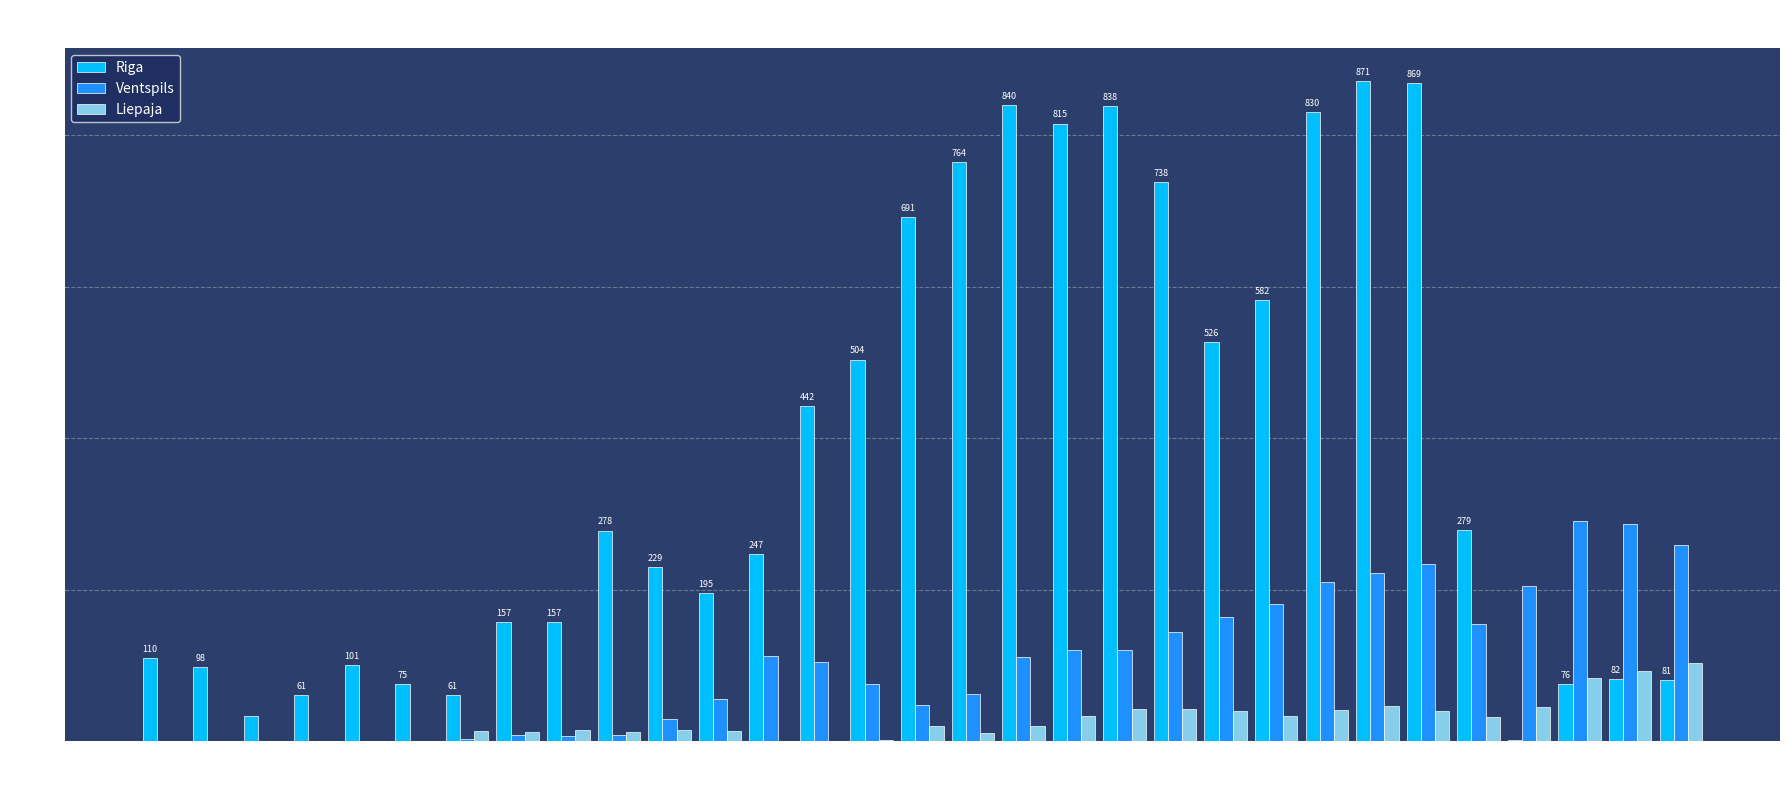

What is the sum of all Riga values?

11629.5